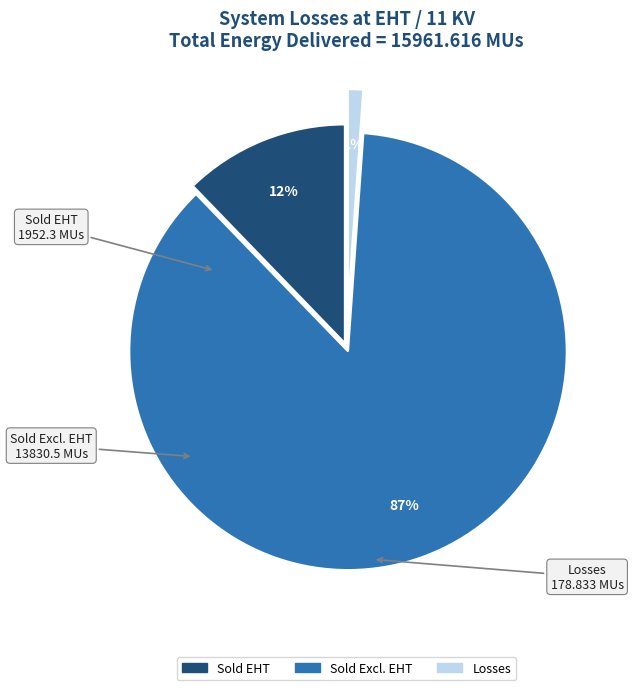

To the nearest percent, what is the difference between the largest and smallest slice percentages?

86%